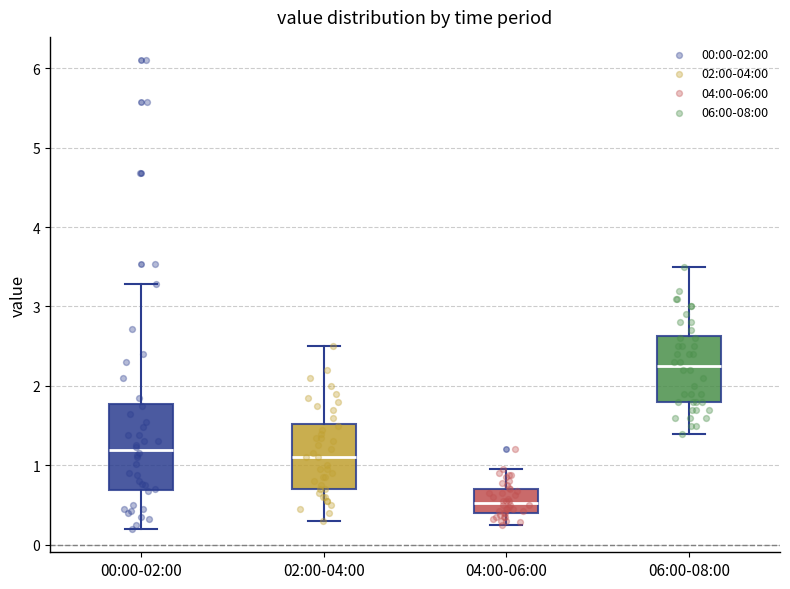

Reading left to right, read every box against the y-axis: the position of its median line, the range the box covers, and the ends of its whiskers. The values are not printed on the chart, so give them approximately, as read against the axis.

00:00-02:00: median 1.2, box 0.7 to 1.8, whiskers 0.2 to 3.3
02:00-04:00: median 1.1, box 0.7 to 1.5, whiskers 0.3 to 2.5
04:00-06:00: median 0.5, box 0.4 to 0.7, whiskers 0.3 to 1.0
06:00-08:00: median 2.3, box 1.8 to 2.6, whiskers 1.4 to 3.5